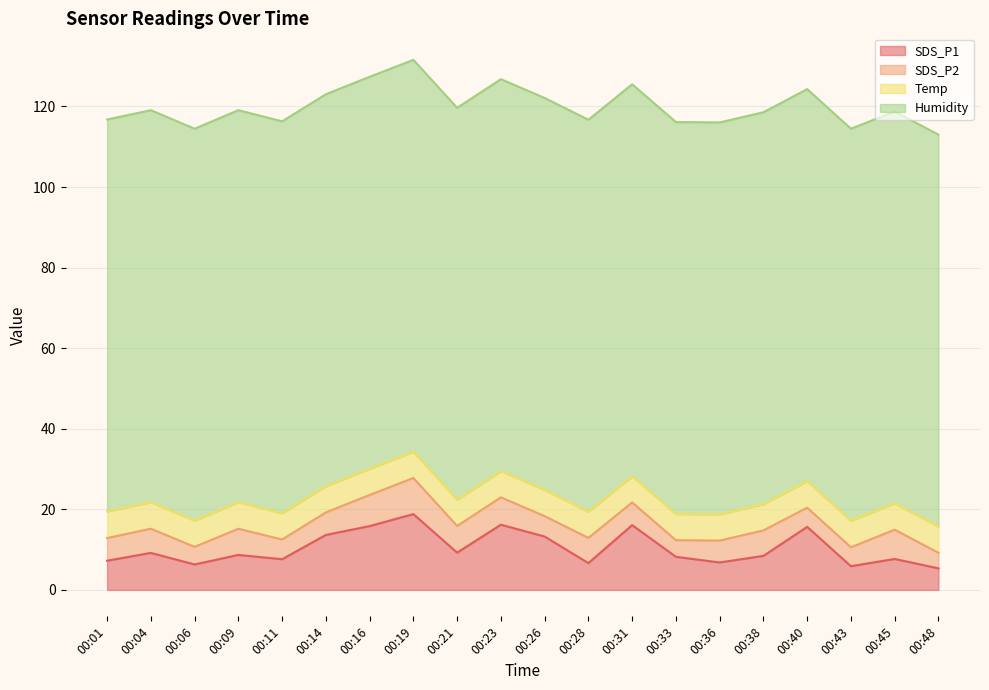

Which series has the largest total across all categories?

Humidity